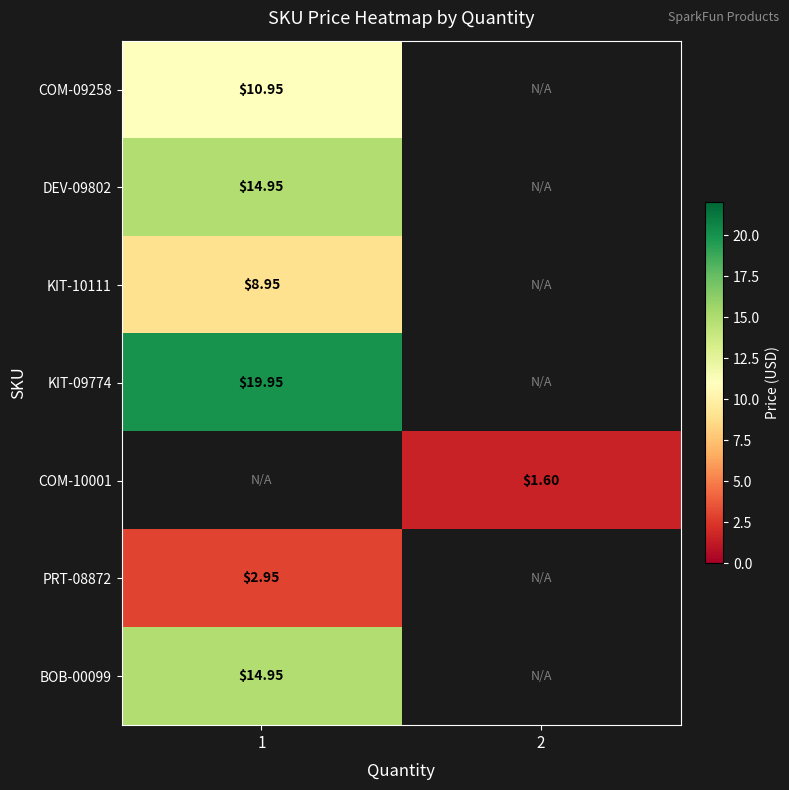

At which label is PRT-08872 closest to 2?

1